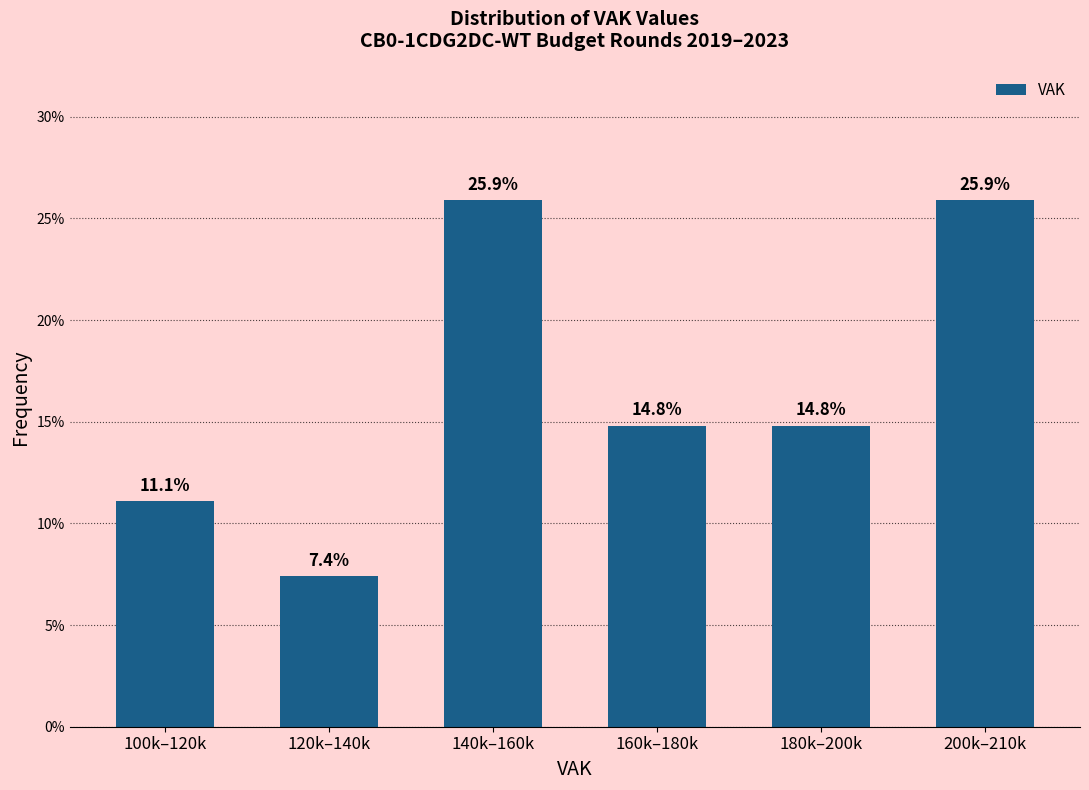

Reading right to left, transcribe all the data shown in this chart.

25.9	14.8	14.8	25.9	7.4	11.1